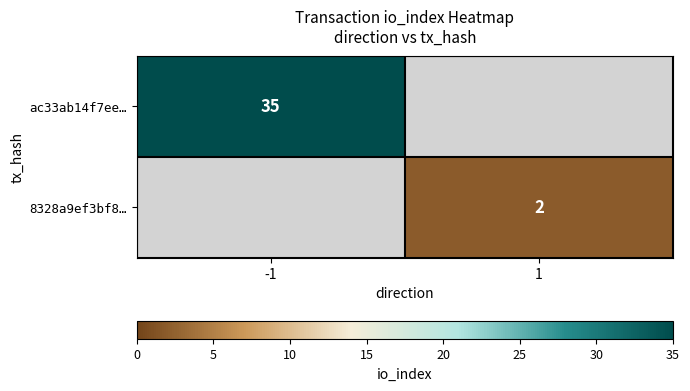

Which has a higher value, 1 or -1?

-1